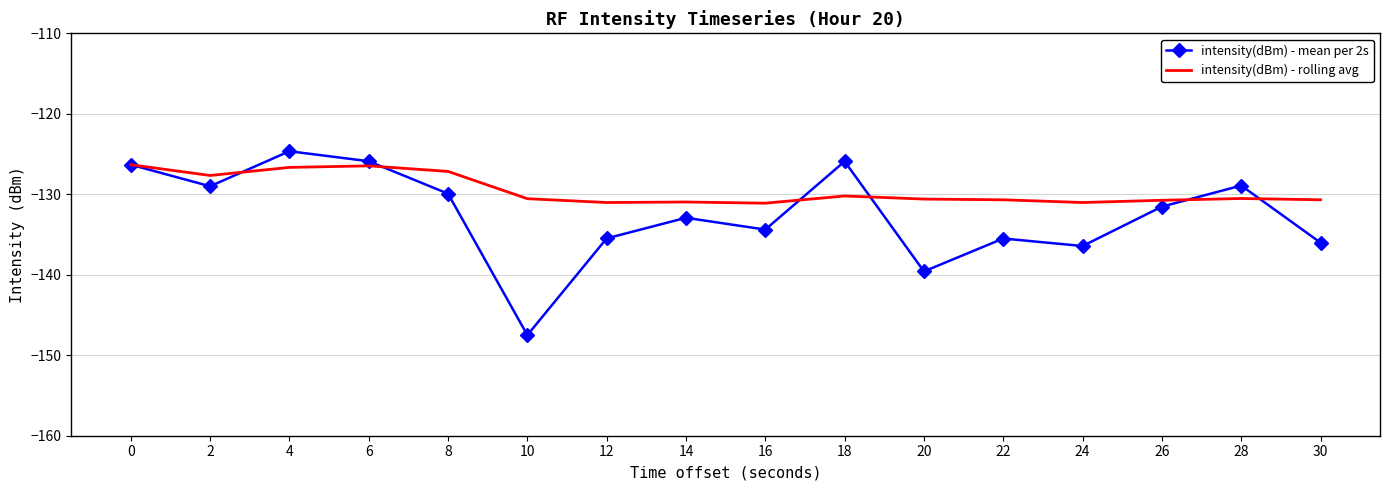

What is the sum of the intensity(dBm) - rolling avg values at 6 and 2?

-254.1